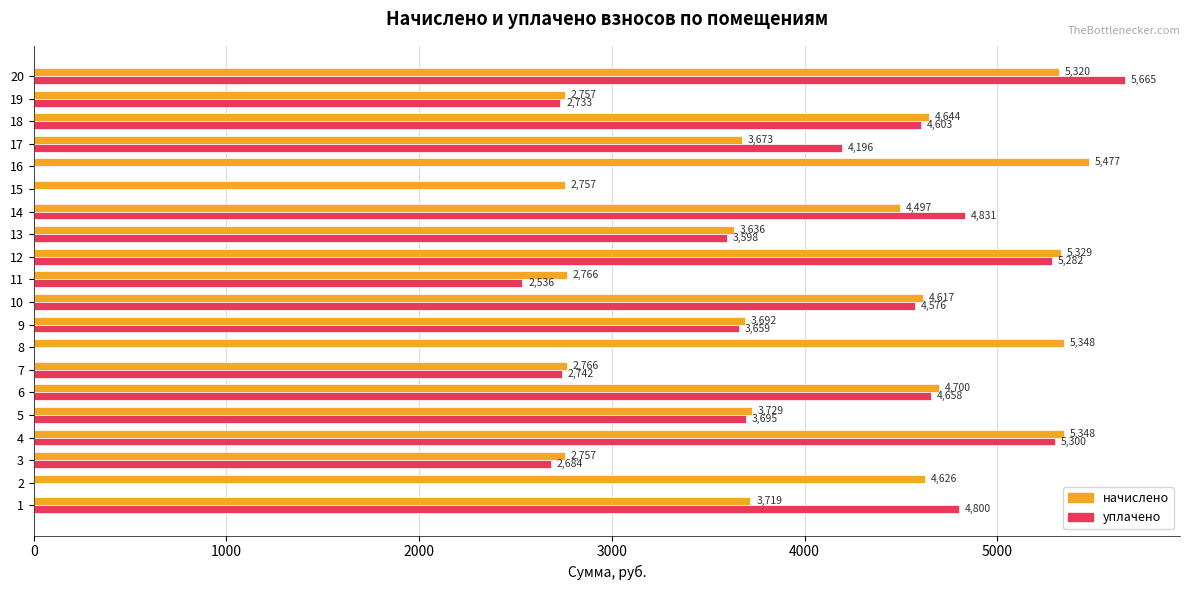

Which series changed the most between 11 and 19?

уплачено